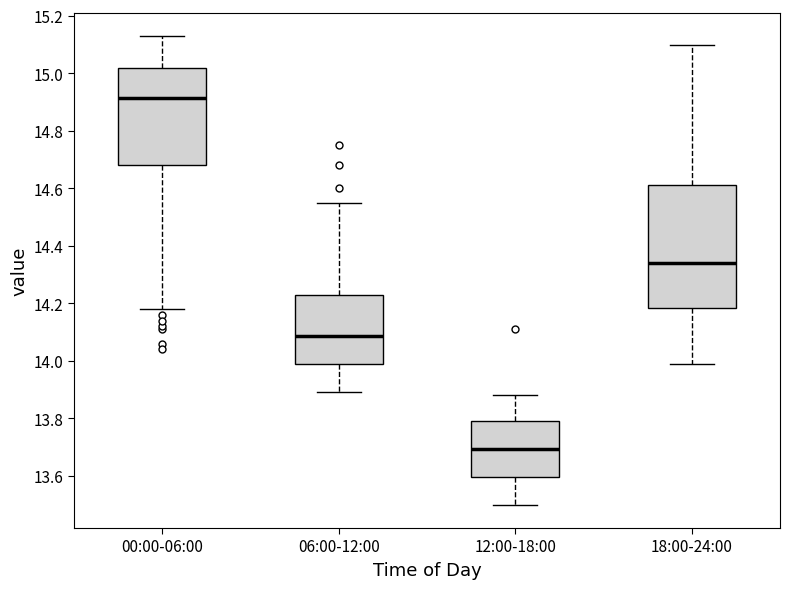

Which box has the highest median line?

00:00-06:00